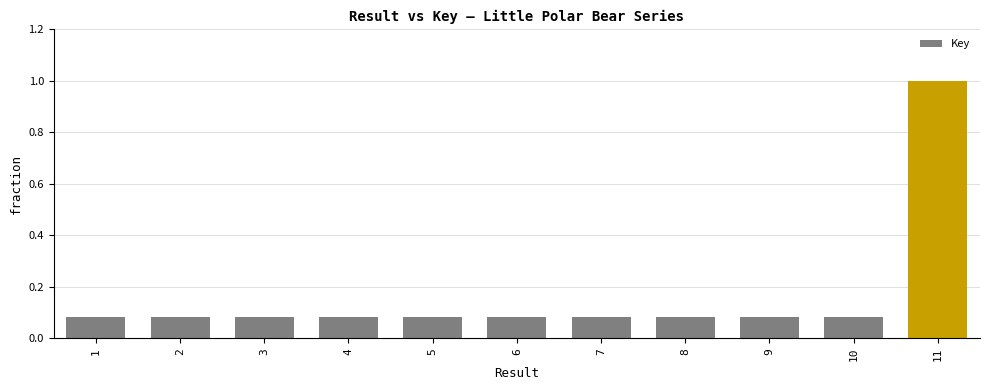

True or false: the data shows 0.0 at 1.

False